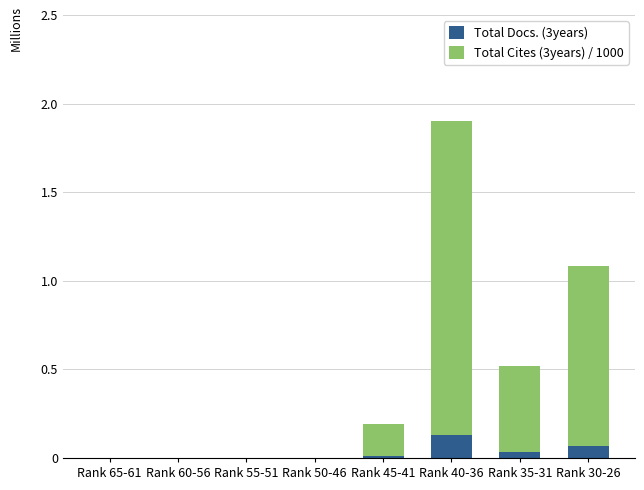

Count the number of data series in this chart.

2